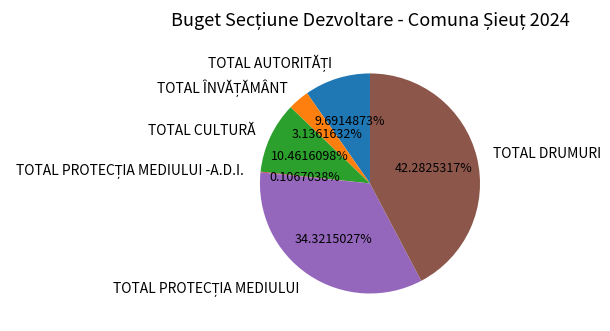

Which slice is the largest?

TOTAL DRUMURI